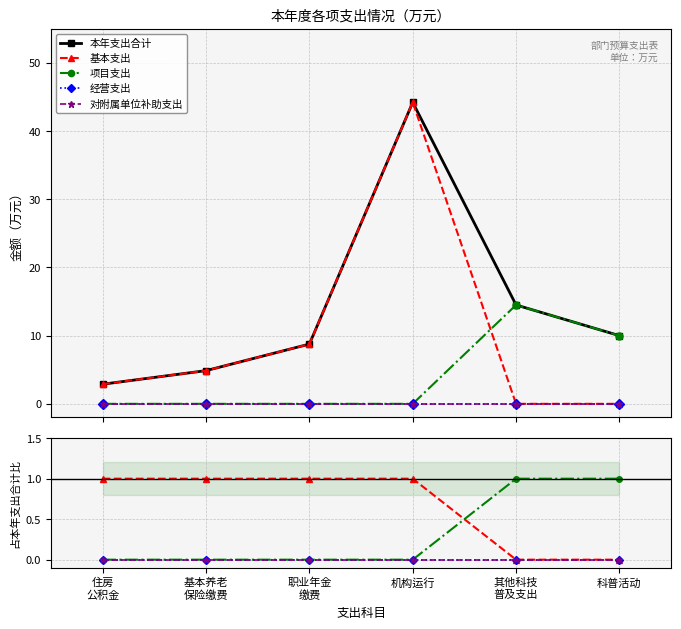

Count the number of data series in this chart.

5